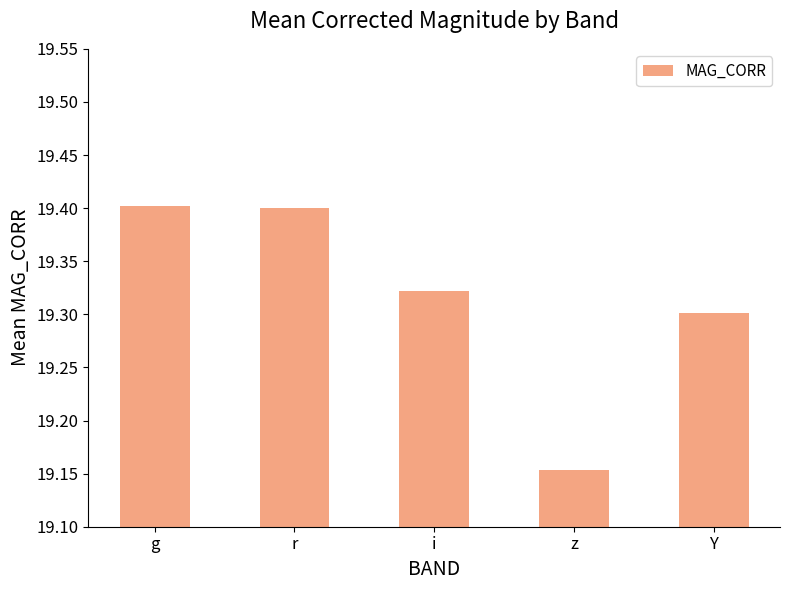

At which category does the chart reach its minimum across all series?

z